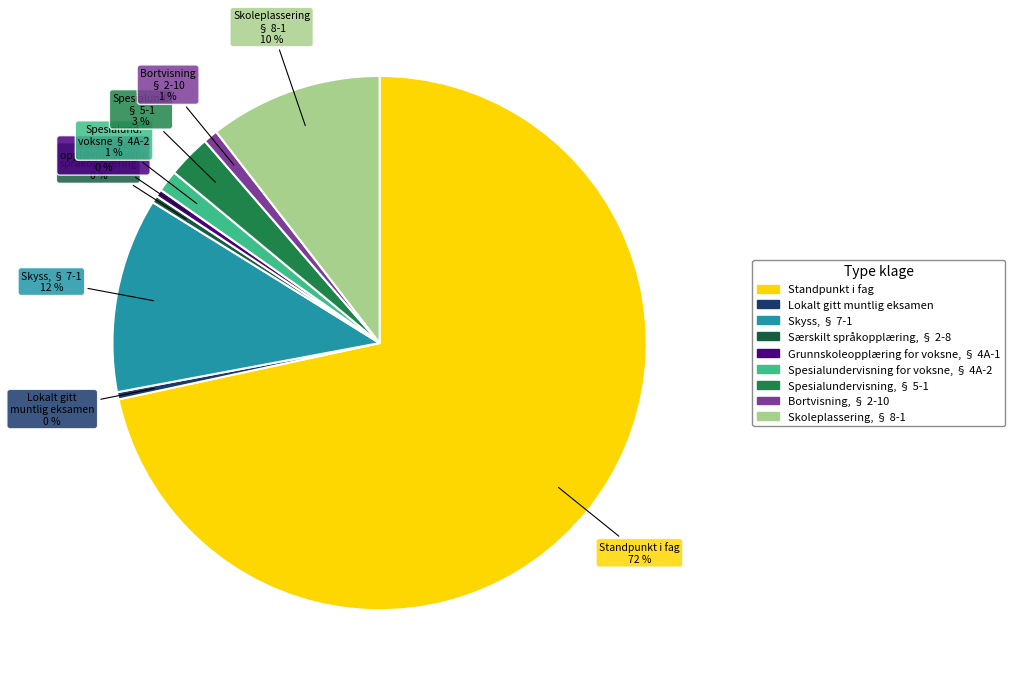

Between Standpunkt i fag and Spesialundervisning, § 5-1, which is larger?

Standpunkt i fag